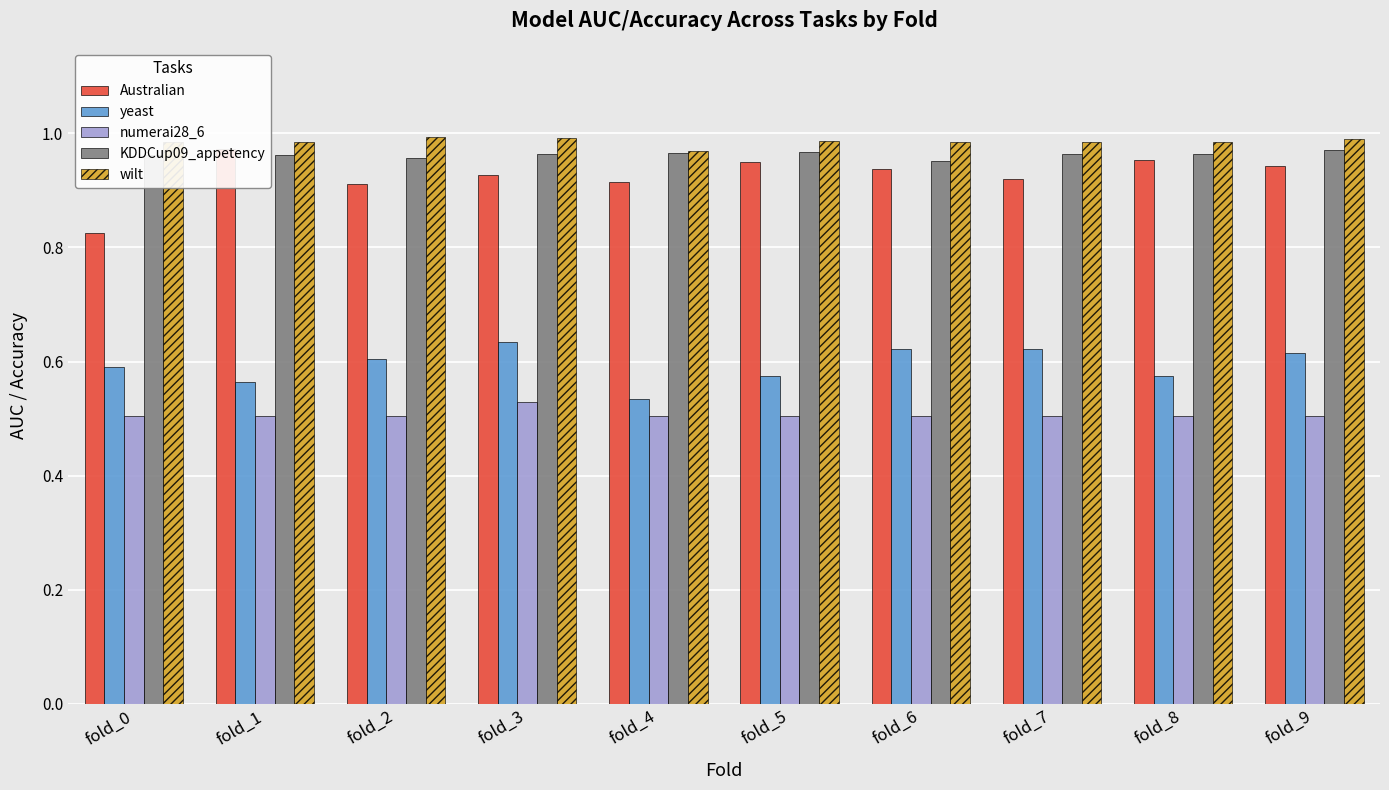

How many bars are there in total?

50